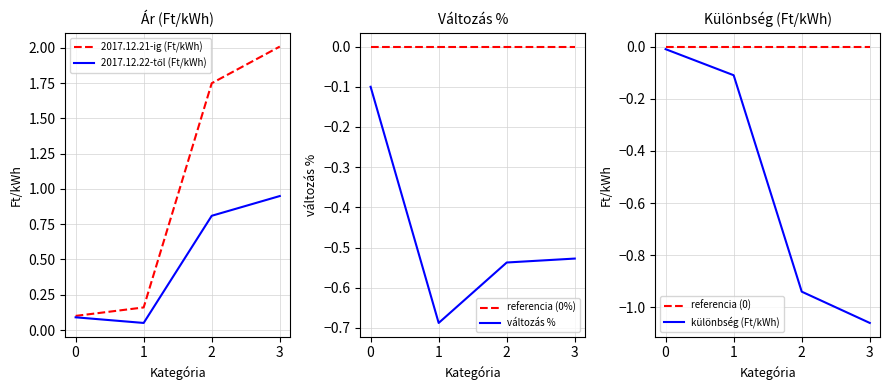

What are all the series names shown in the legend?

2017.12.21-ig (Ft/kWh), 2017.12.22-től (Ft/kWh), referencia (0%), változás %, referencia (0), különbség (Ft/kWh)